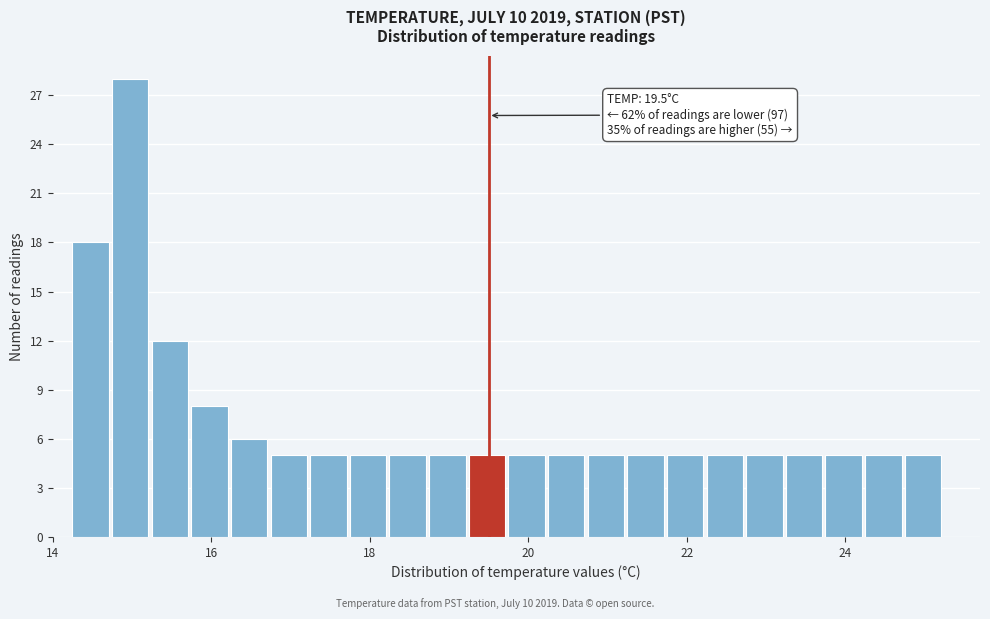

Around what value on the x-axis is the tallest bar? Give the approximate position of its centre, as read against the axis.

15.0